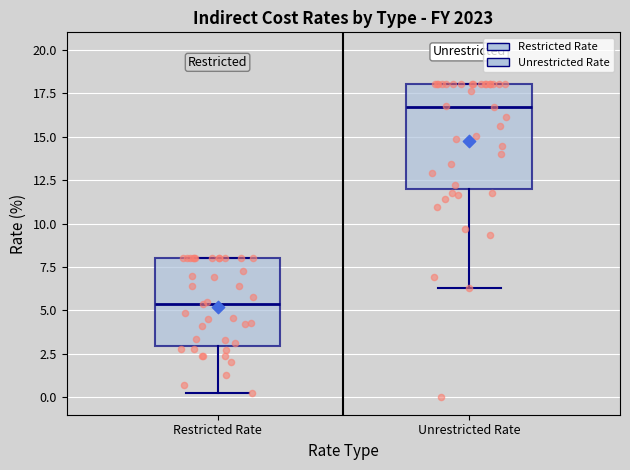

Reading left to right, read every box against the y-axis: the position of its median line, the range the box covers, and the ends of its whiskers. The values are not printed on the chart, so give them approximately, as read against the axis.

Restricted Rate: median 5.5, box 3.0 to 8.0, whiskers 0.0 to 8.0
Unrestricted Rate: median 16.5, box 12.0 to 18.0, whiskers 6.5 to 18.0